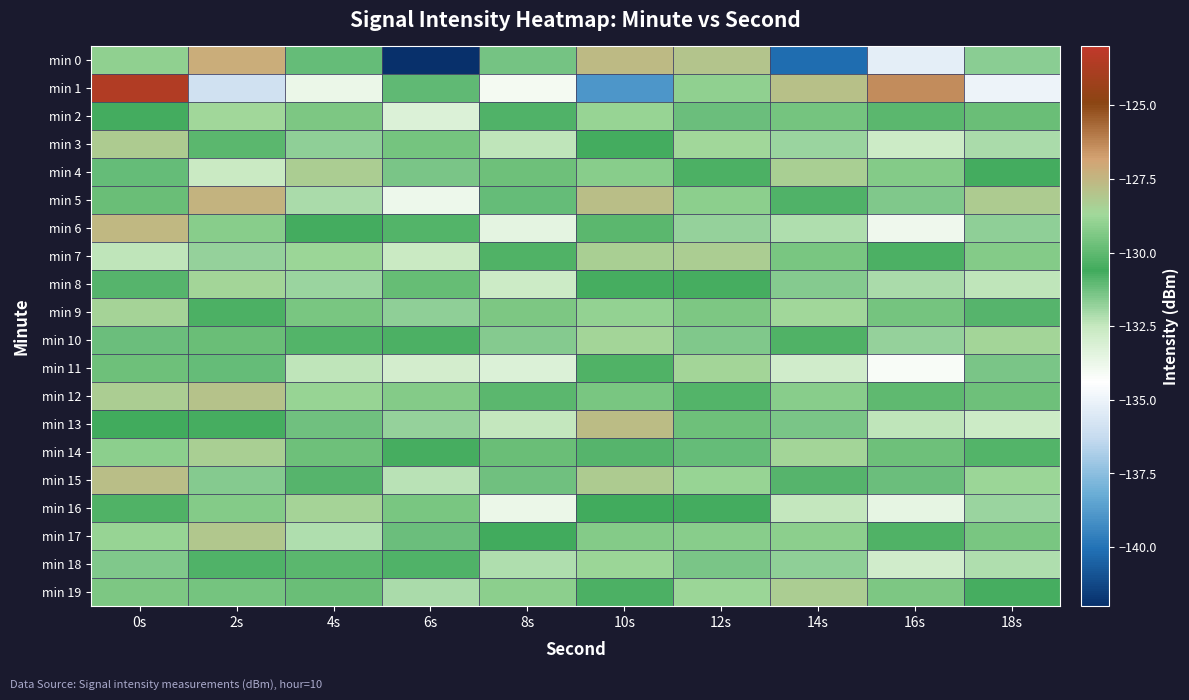

Which series changed the most between 6s and 14s?

min 19